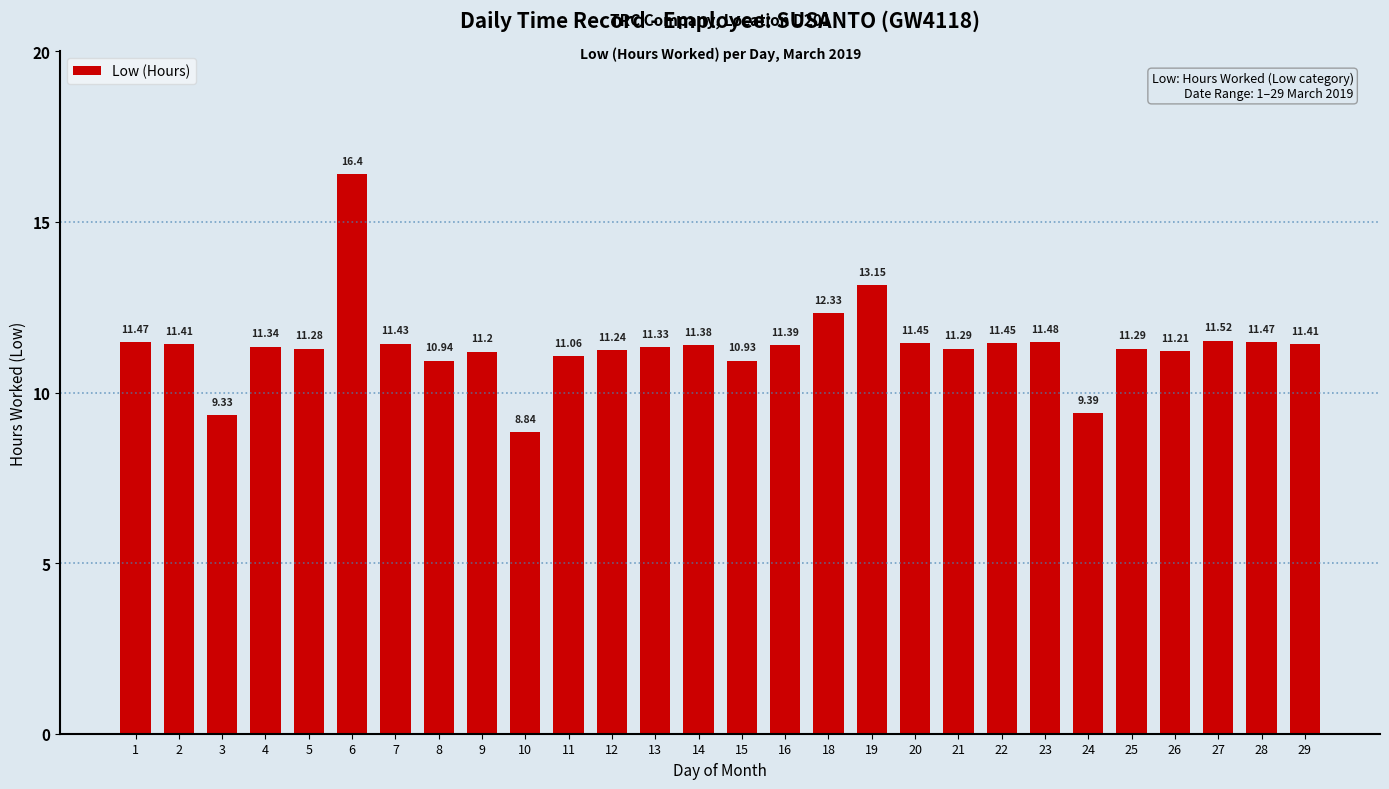

What is the ratio of the value at 3 to the value at 28?

0.8